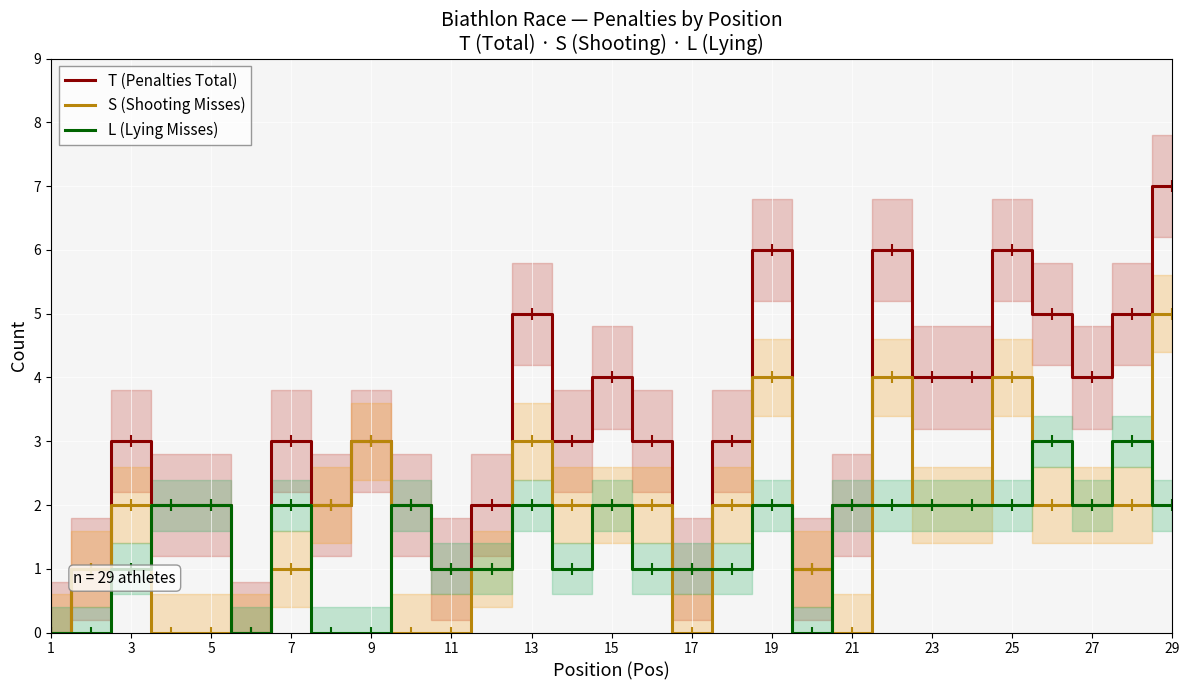

What is the total value across all series at 23?

4